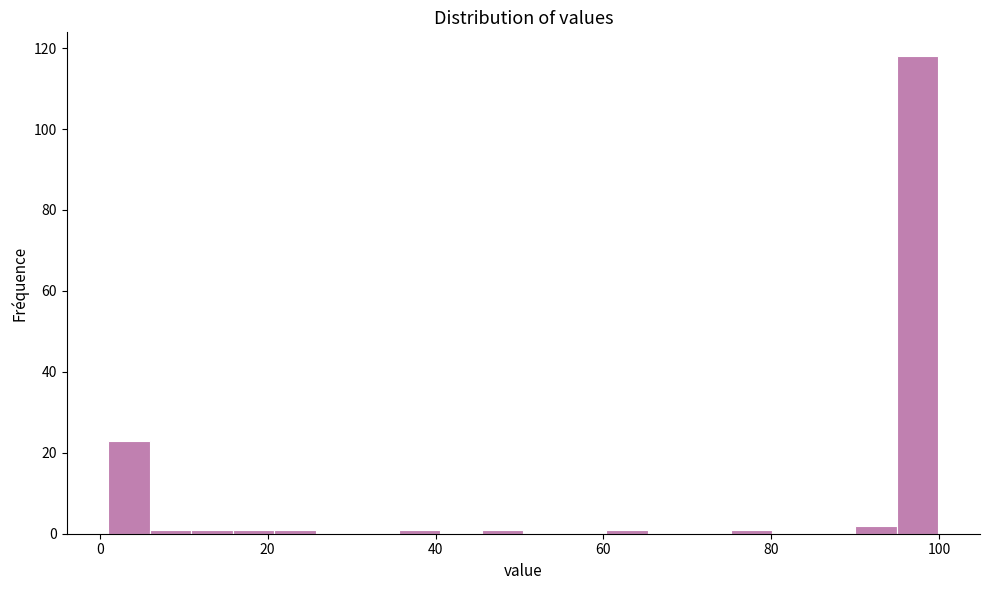

Read against the x-axis, roughly where is the centre of the tallest bar?

98